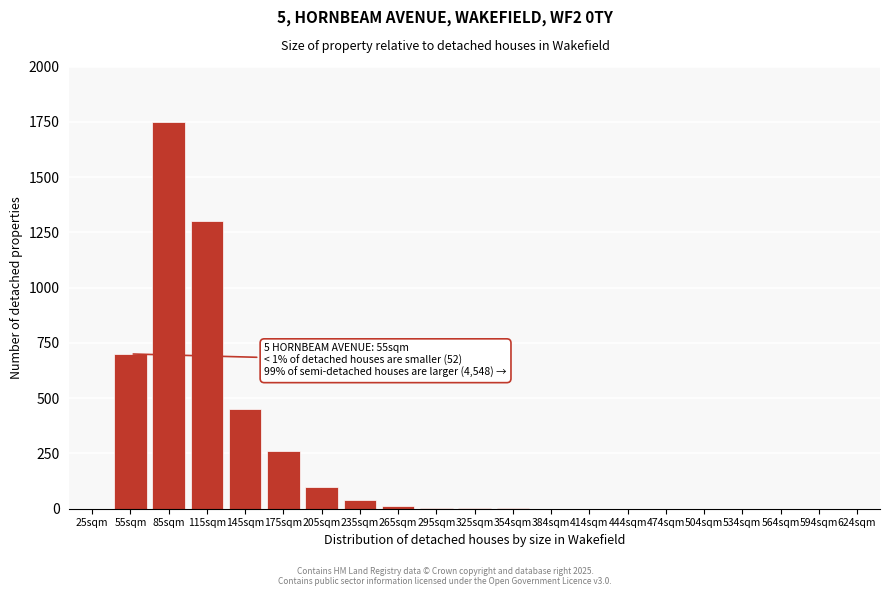

What is the ratio of the value at 85sqm to the value at 175sqm?

6.7